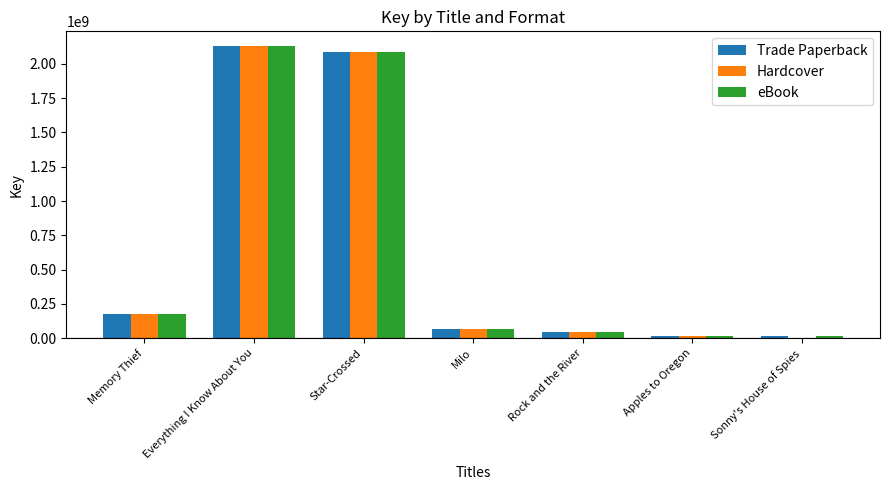

How many categories are shown in the chart?

7